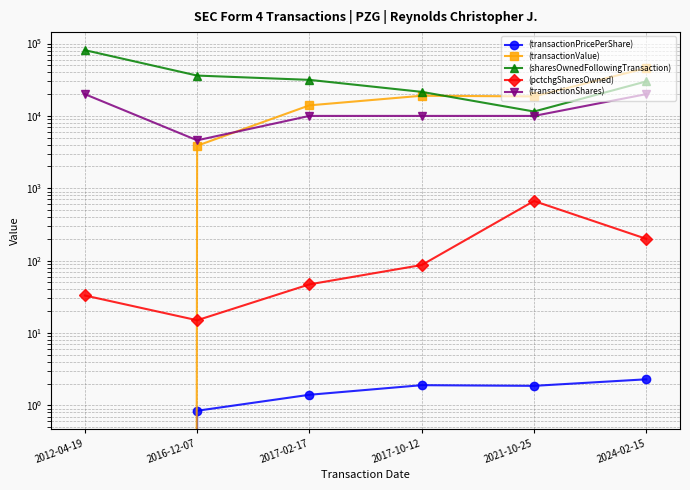

What is the total value across all series at 2017-10-12?

50588.9